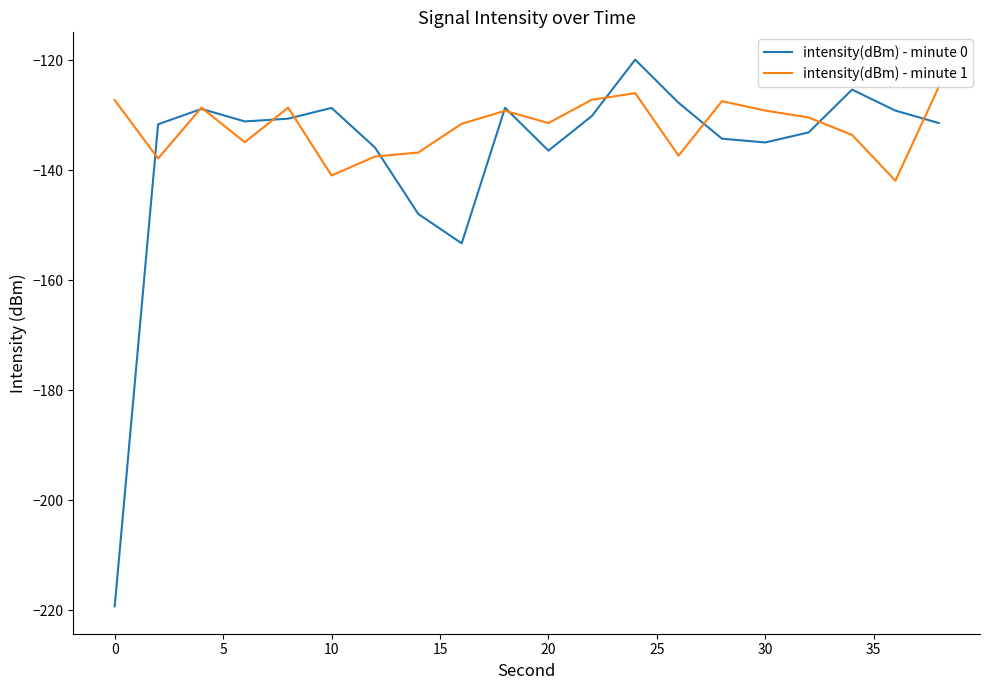

Which series has the largest total across all categories?

intensity(dBm) - minute 1